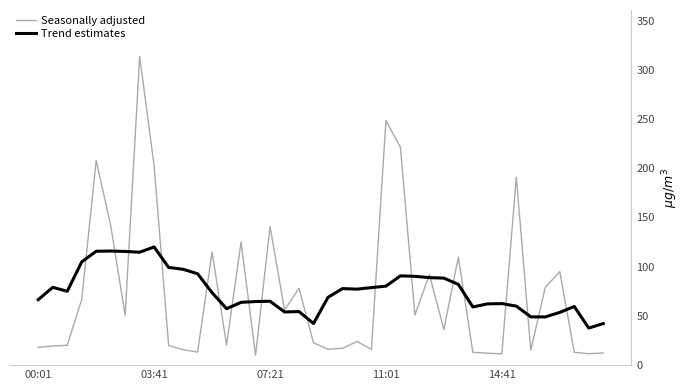

Which series has the widest spread of values?

Seasonally adjusted